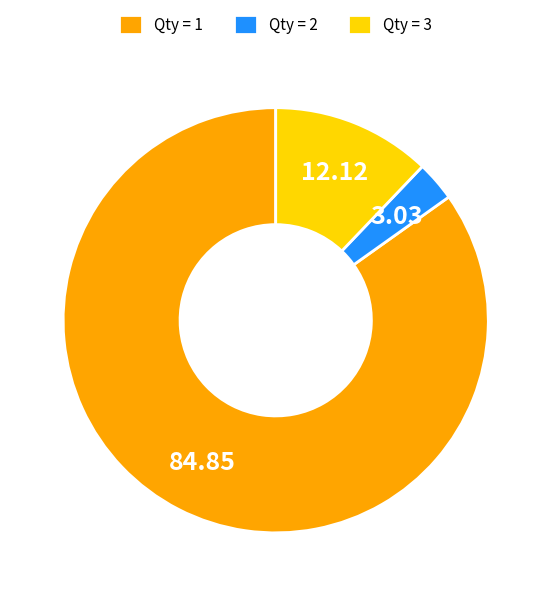

How many segments does this pie chart have?

3